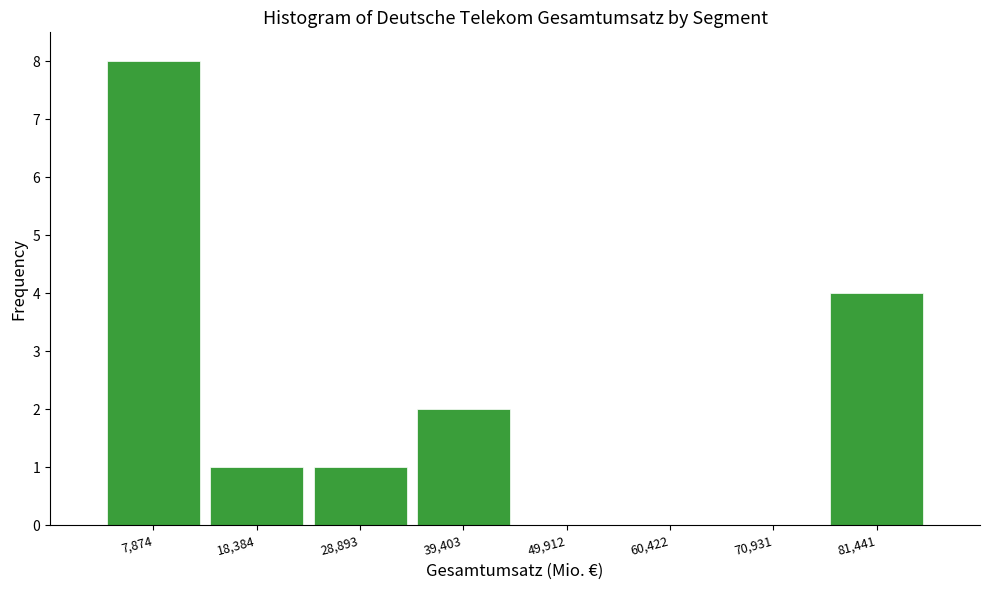

Reading left to right, list every bar in this chart as the range it spans on the x-axis followed by its height. Neither the bar edges nor the heights are printed on the chart, so give them approximately, as read against the axes.

2000 to 14000: 8
14000 to 24000: 1
24000 to 34000: 1
34000 to 44000: 2
44000 to 56000: 0
56000 to 66000: 0
66000 to 76000: 0
76000 to 86000: 4